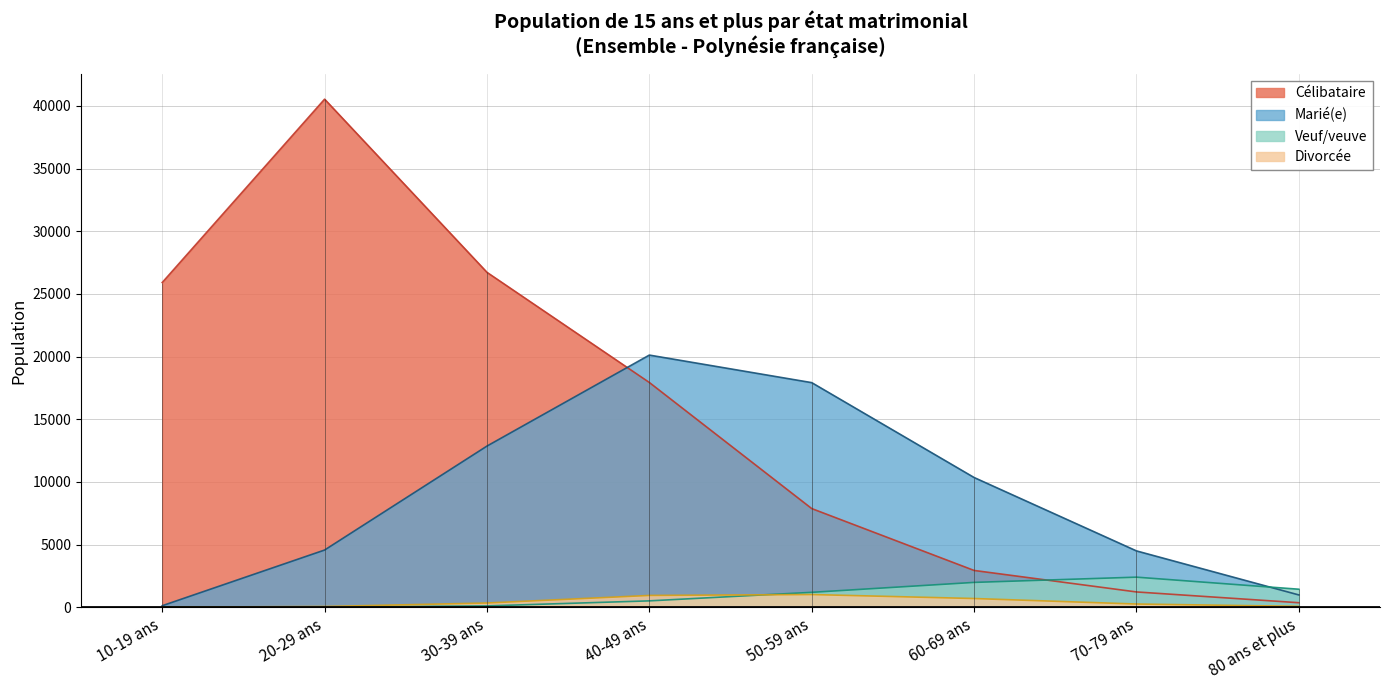

At which label does Divorcée first exceed 333?

40-49 ans